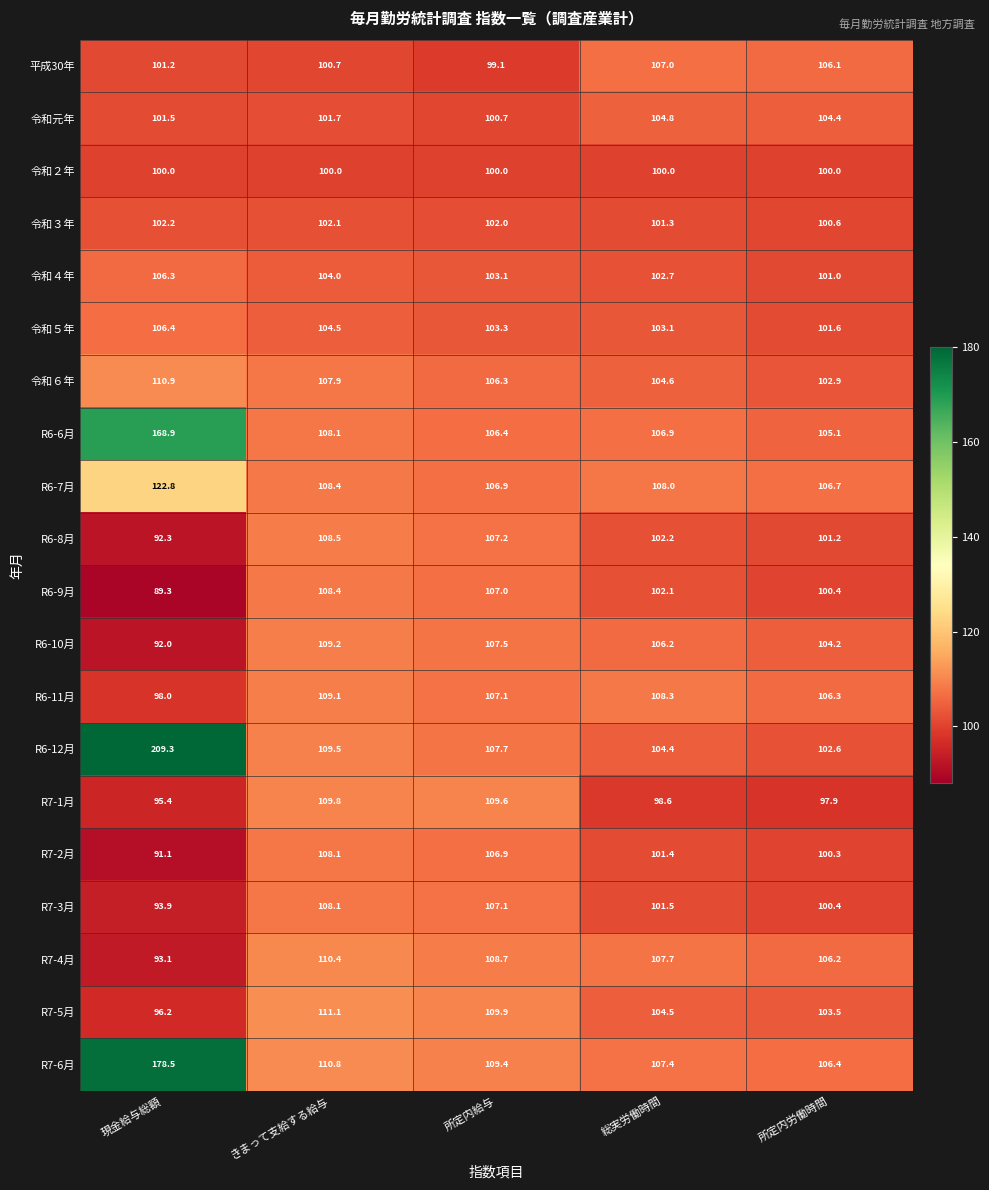

Between きまって支給する給与 and 所定内労働時間, which series saw the biggest shift?

R7-1月